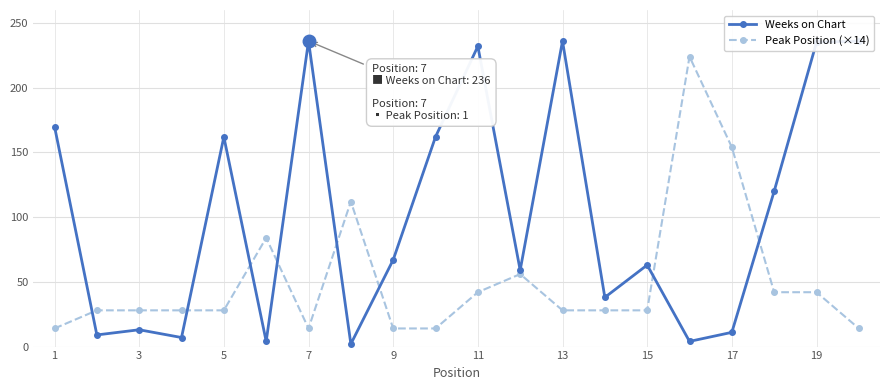

What are all the series names shown in the legend?

Weeks on Chart, Peak Position (×14)